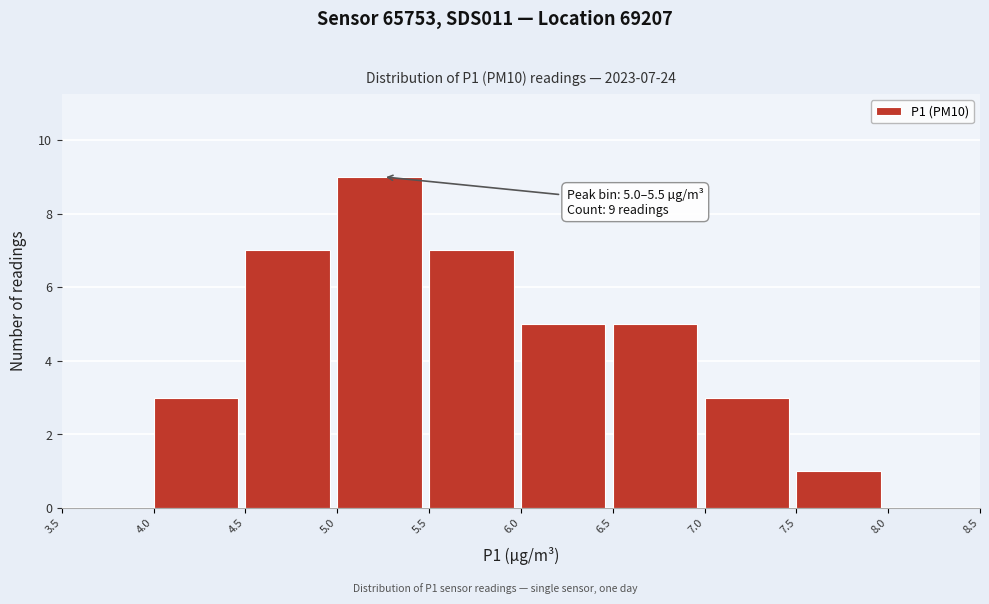

Over which range of the x-axis is the bar tallest?

5.0 to 5.5